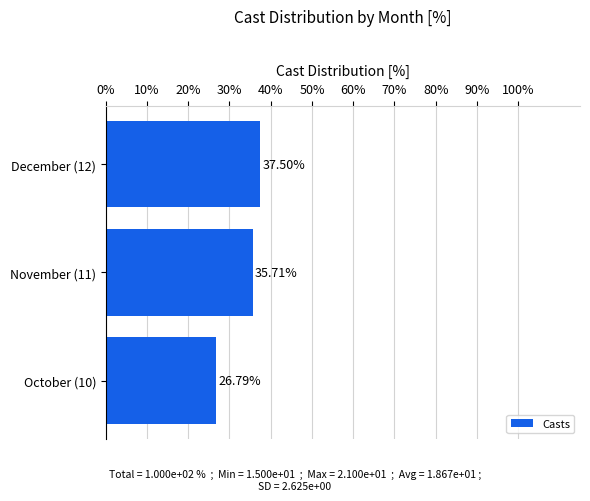

What is the change in value from October (10) to November (11)?

+8.9